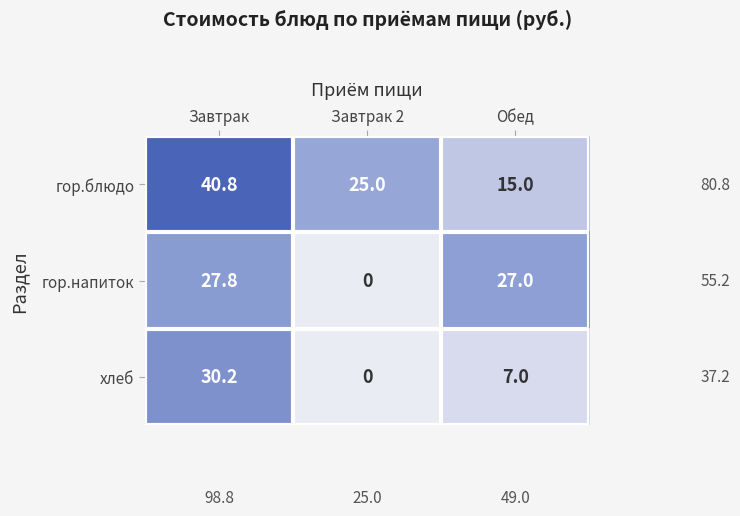

Count the number of data series in this chart.

3